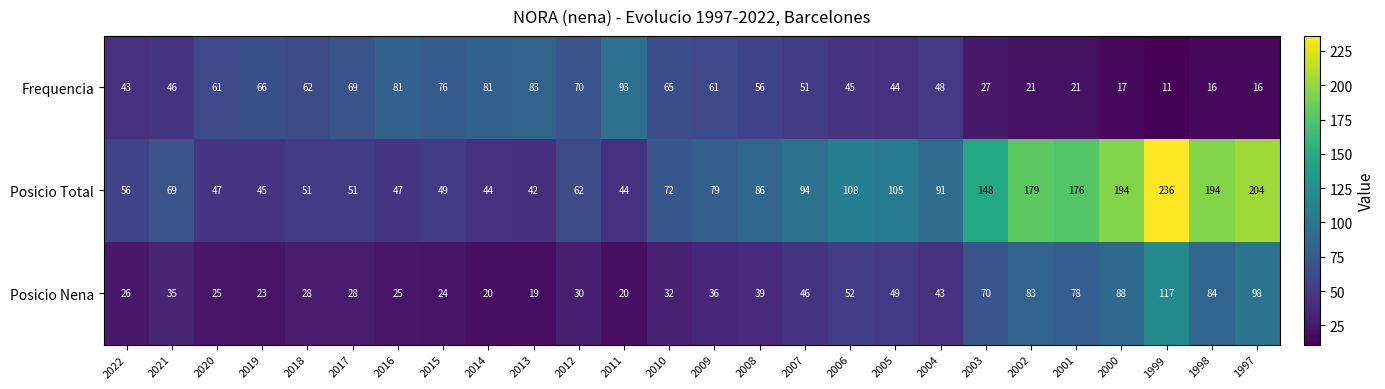

Which series changed the most between 2015 and 2012?

Posicio Total